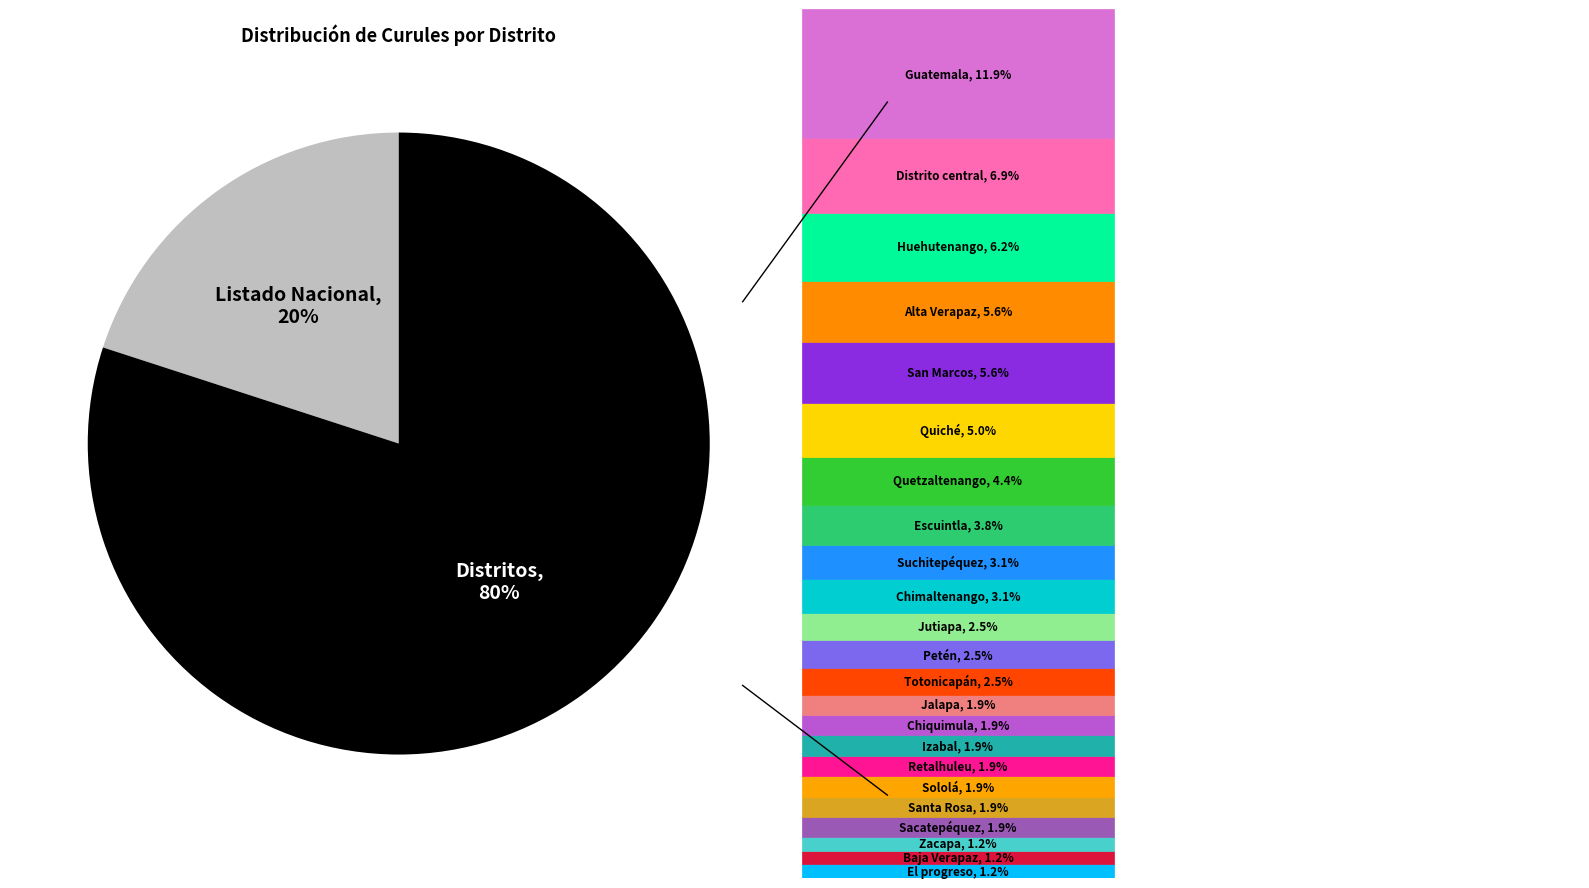

To the nearest percent, what is the difference between the largest and smallest slice percentages?

60%